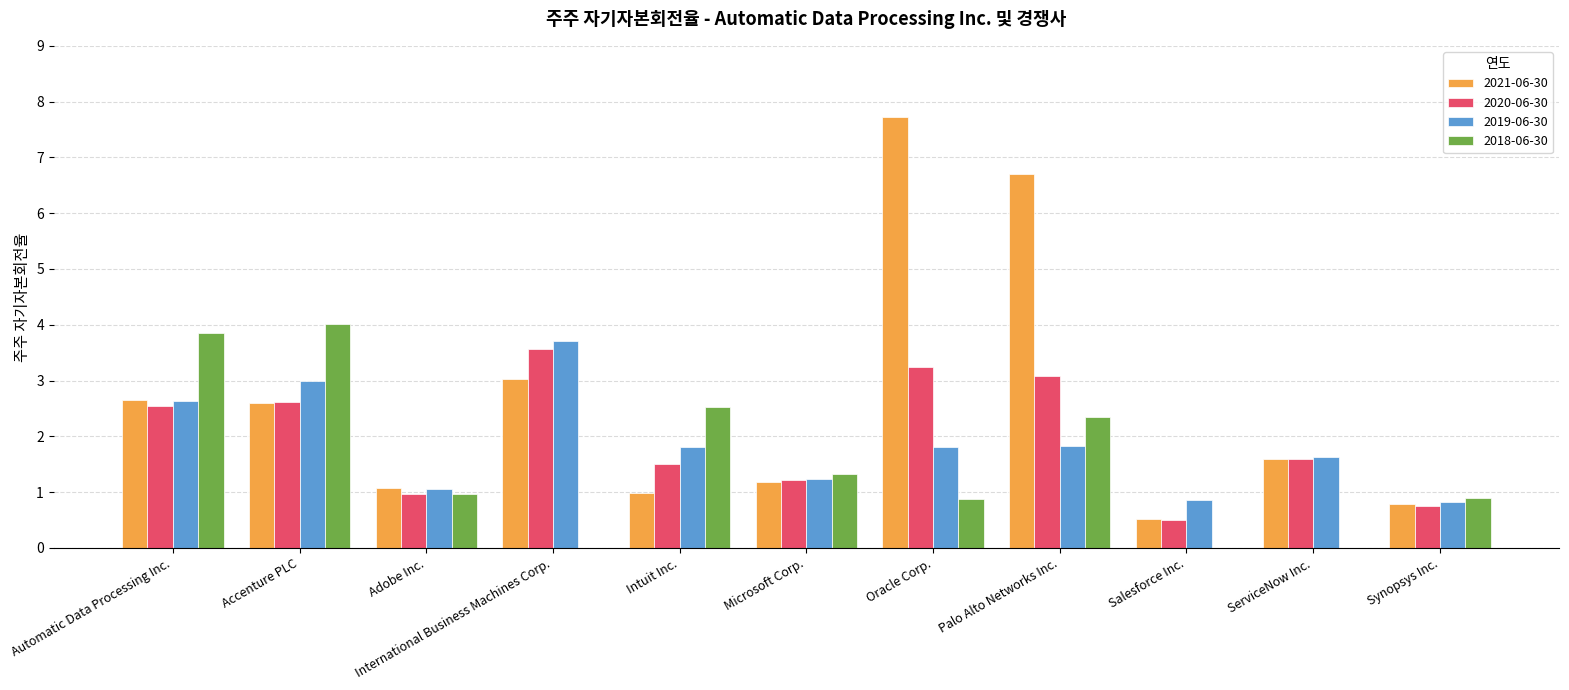

What is the greatest value displayed?

7.7